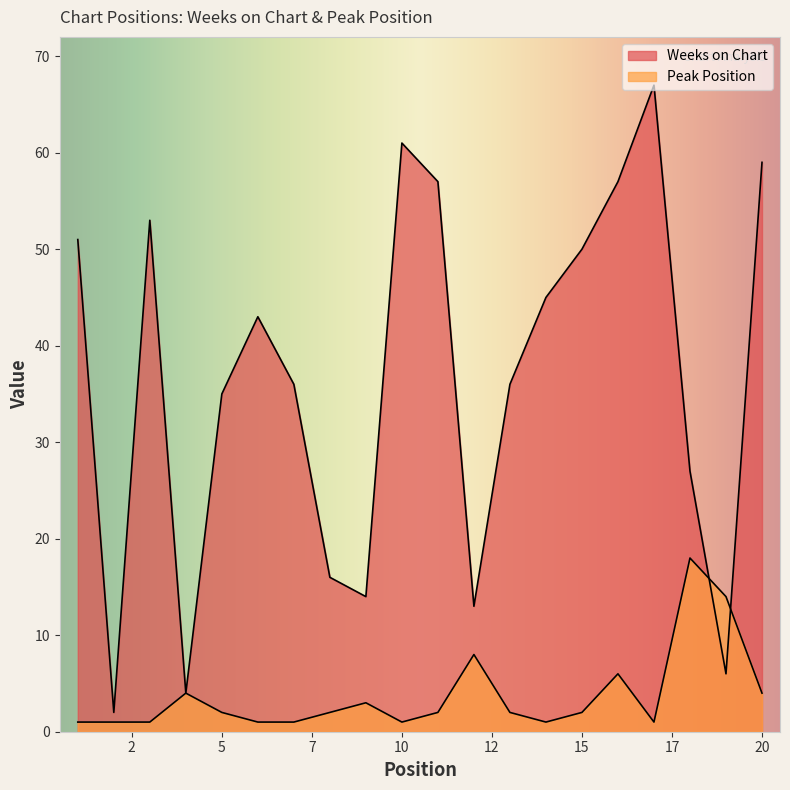

What is the average value of the Peak Position series?

4